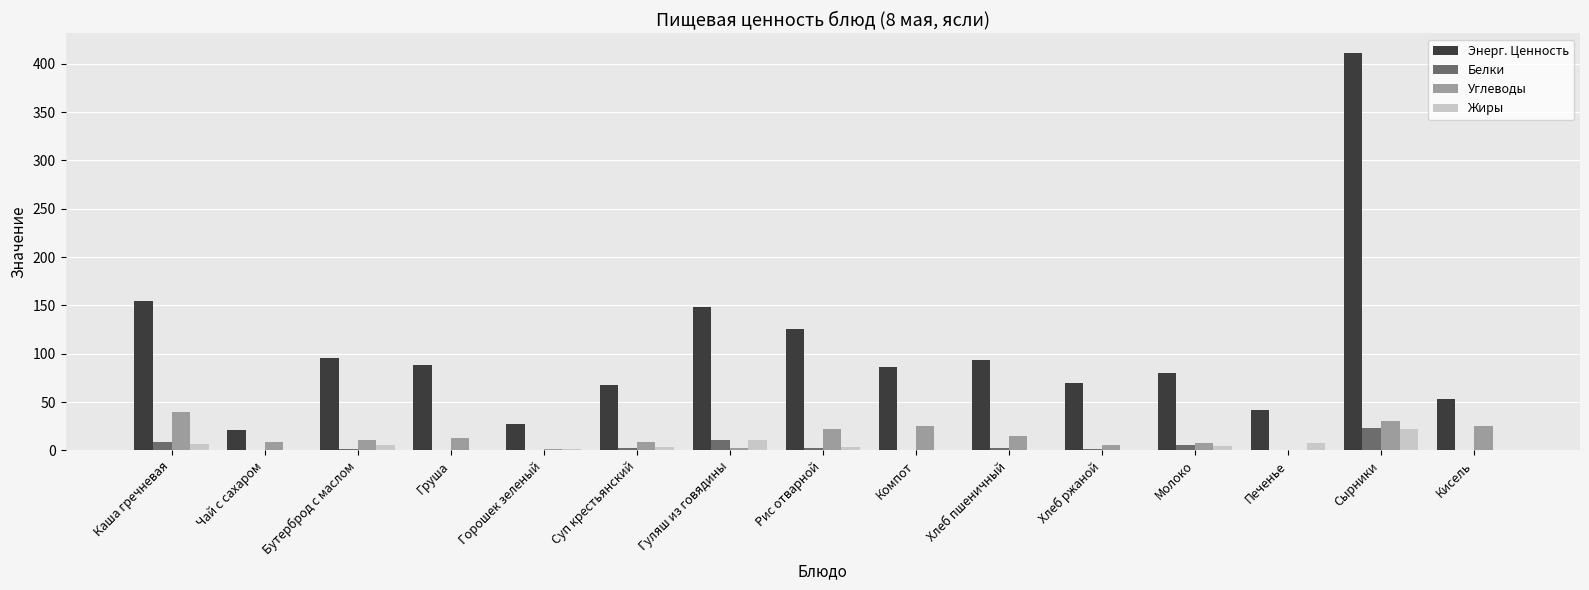

What are all the series names shown in the legend?

Энерг. Ценность, Белки, Углеводы, Жиры